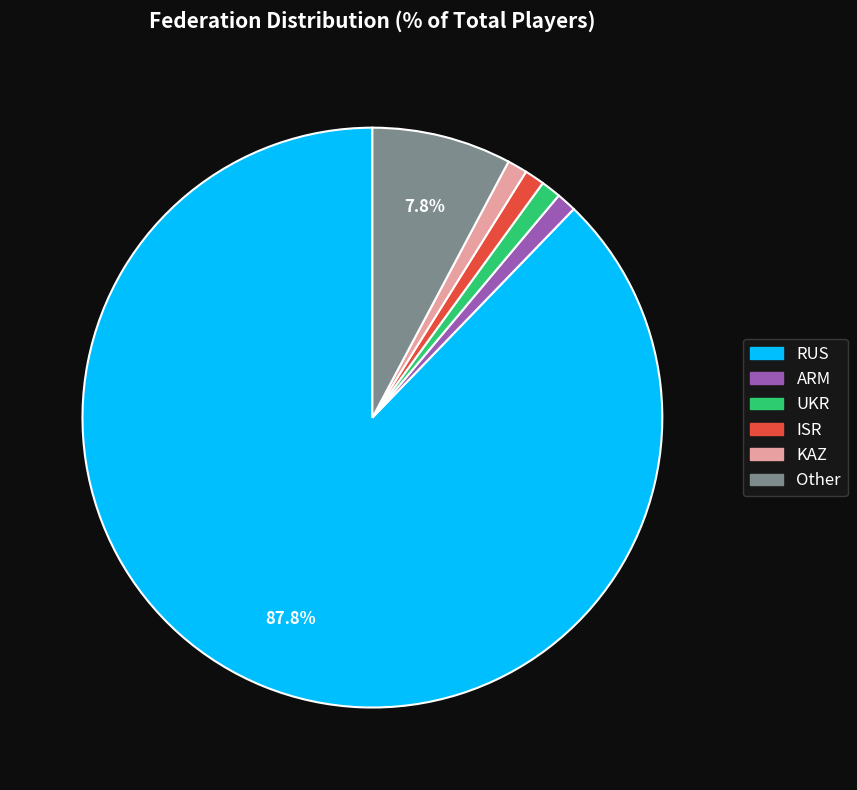

What is the ratio of the value at ARM to the value at Other?

0.1